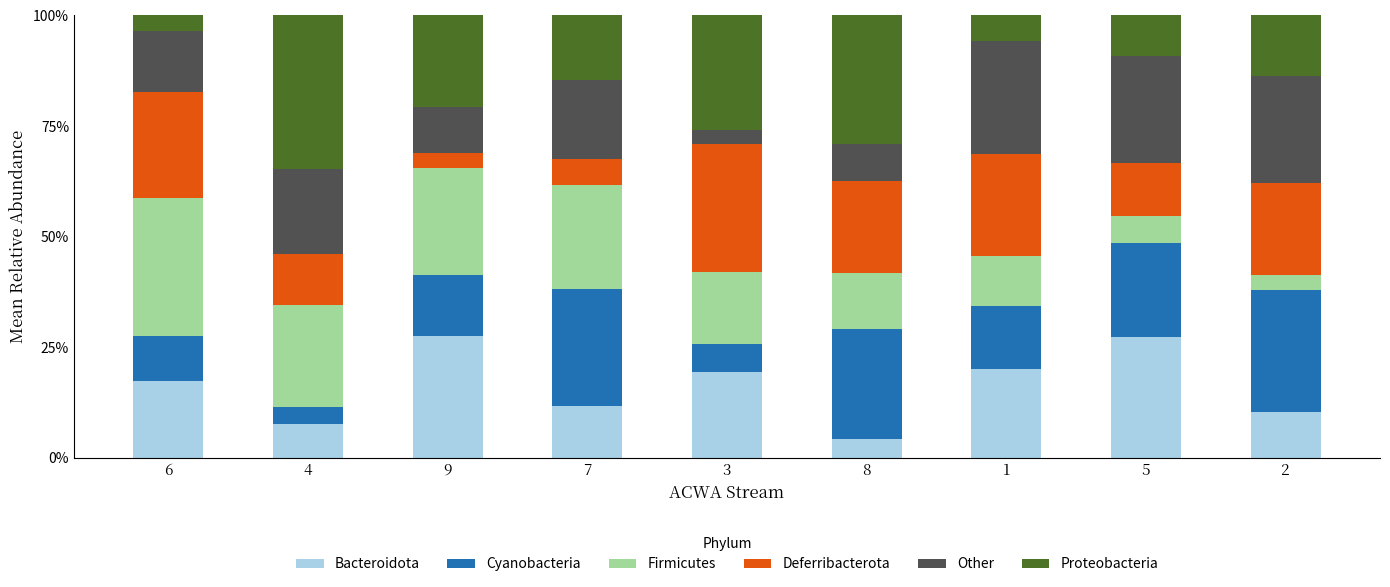

What is the total value across all series at 5?

100.0